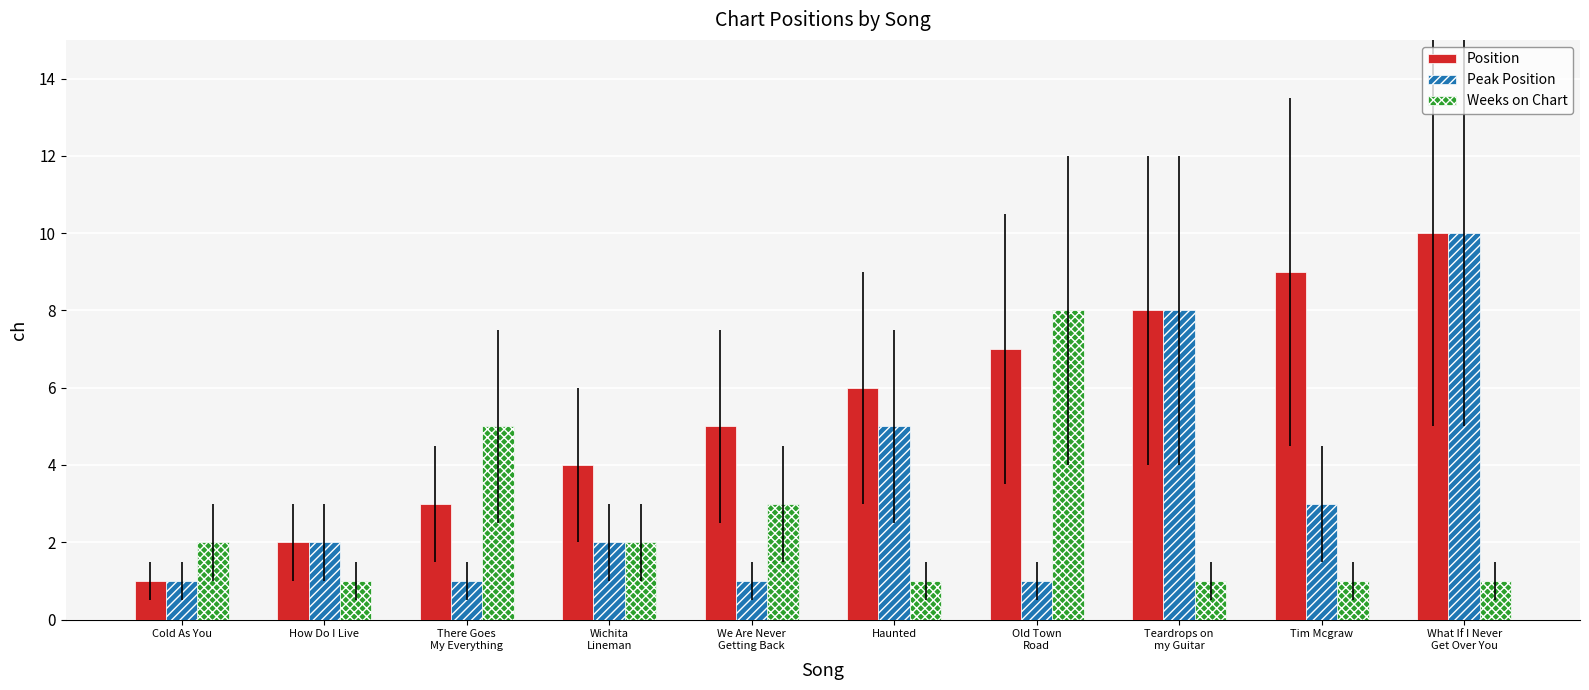

Is it true that Position equals 1 at There Goes
My Everything?

False